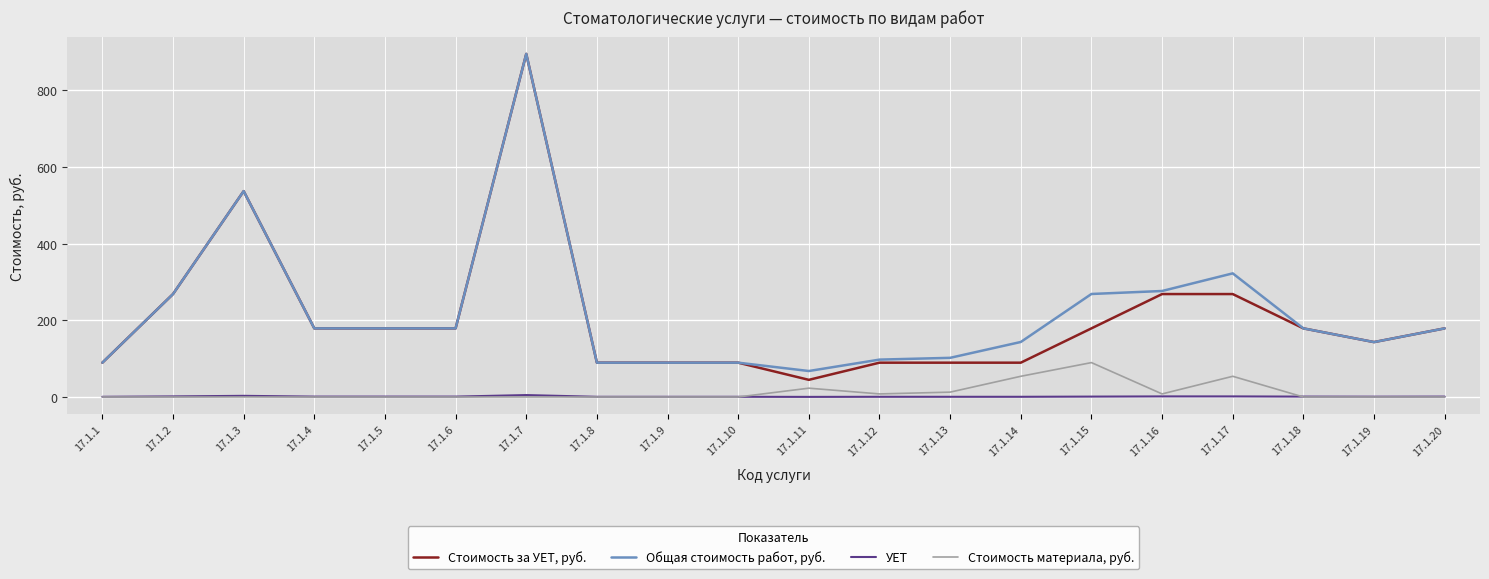

Rank the series at 17.1.16 from lowest to highest value.

УЕТ, Стоимость материала, руб., Стоимость за УЕТ, руб., Общая стоимость работ, руб.